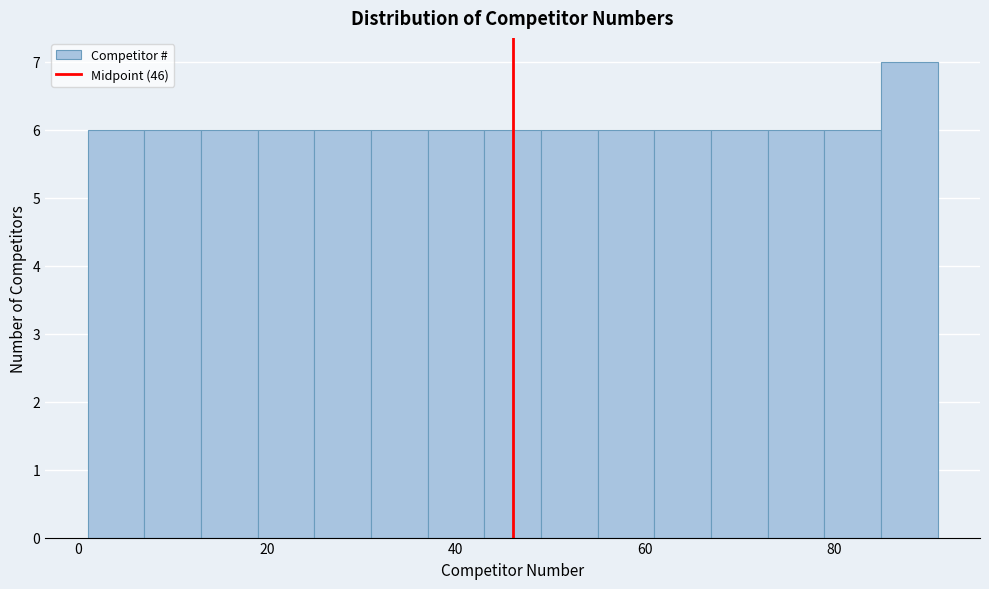

Read against the x-axis, roughly where is the centre of the tallest bar?

88